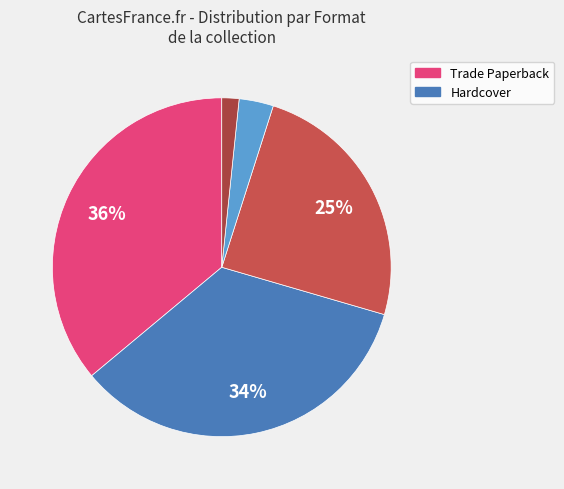

How many segments does this pie chart have?

5